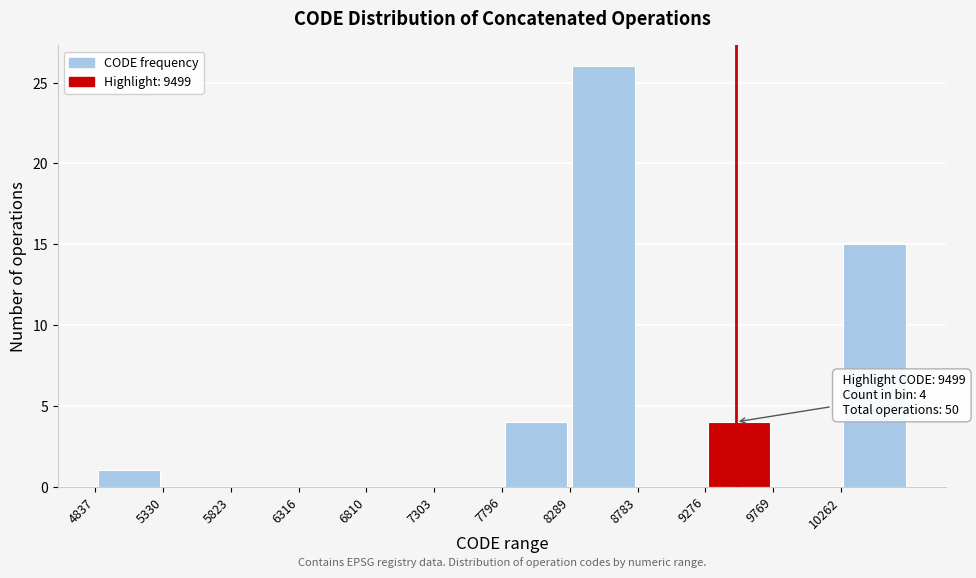

Over which range of the x-axis is the bar tallest?

8300 to 8800